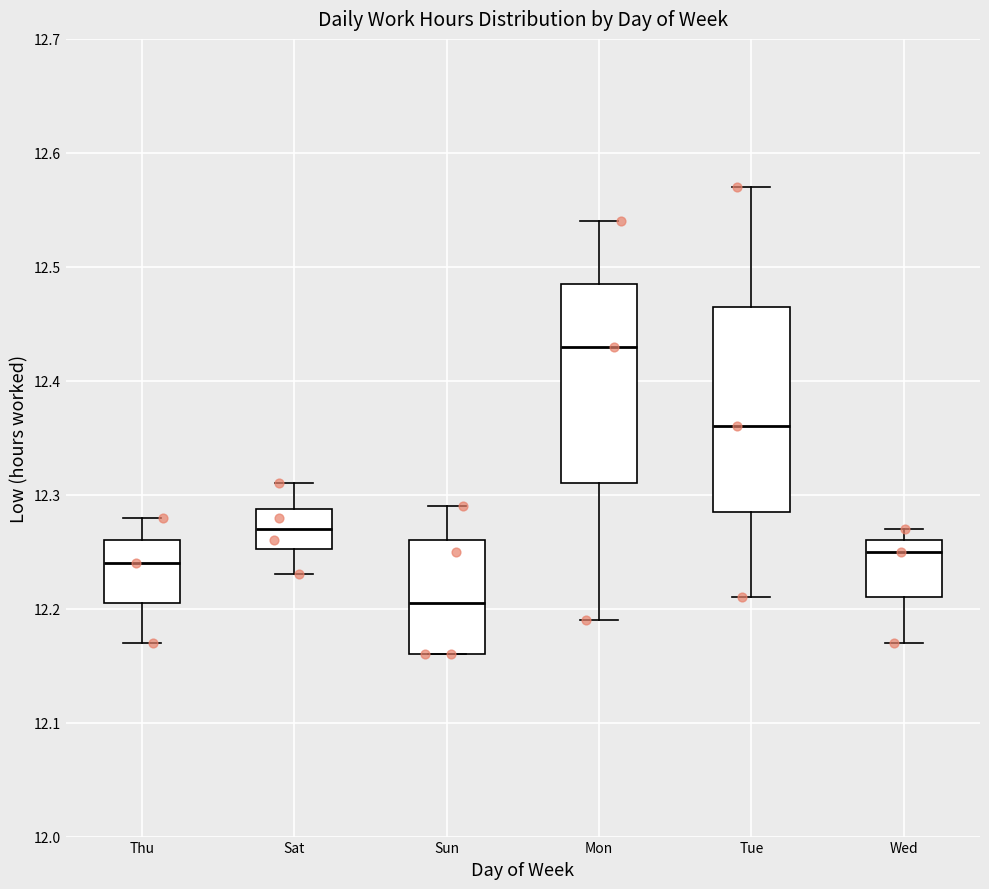

Which box has the highest median line?

Mon